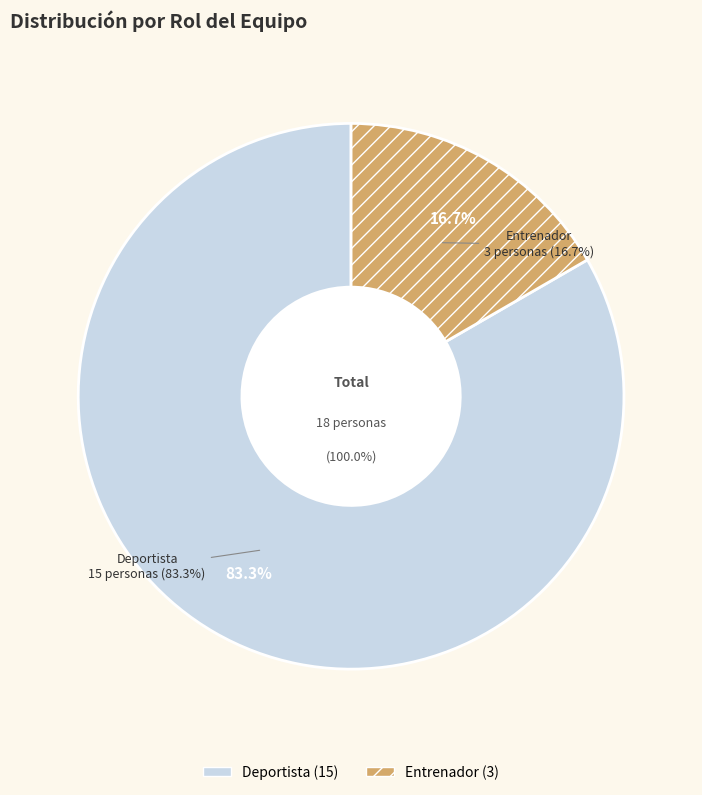

Which category has the smallest portion of the pie?

Entrenador